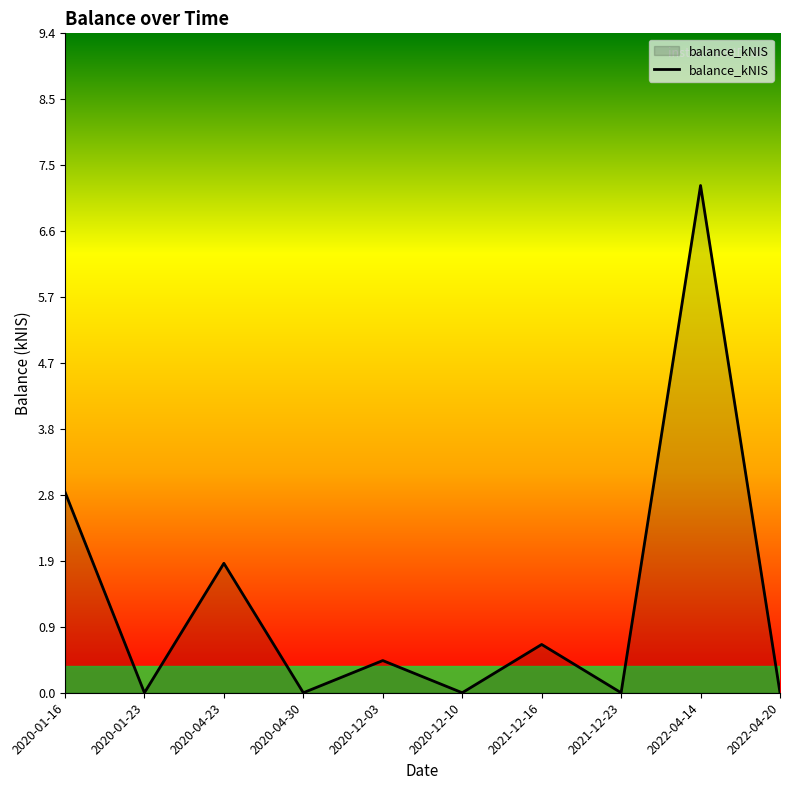

The value at 2022-04-14 is 2.7. True or false?

False